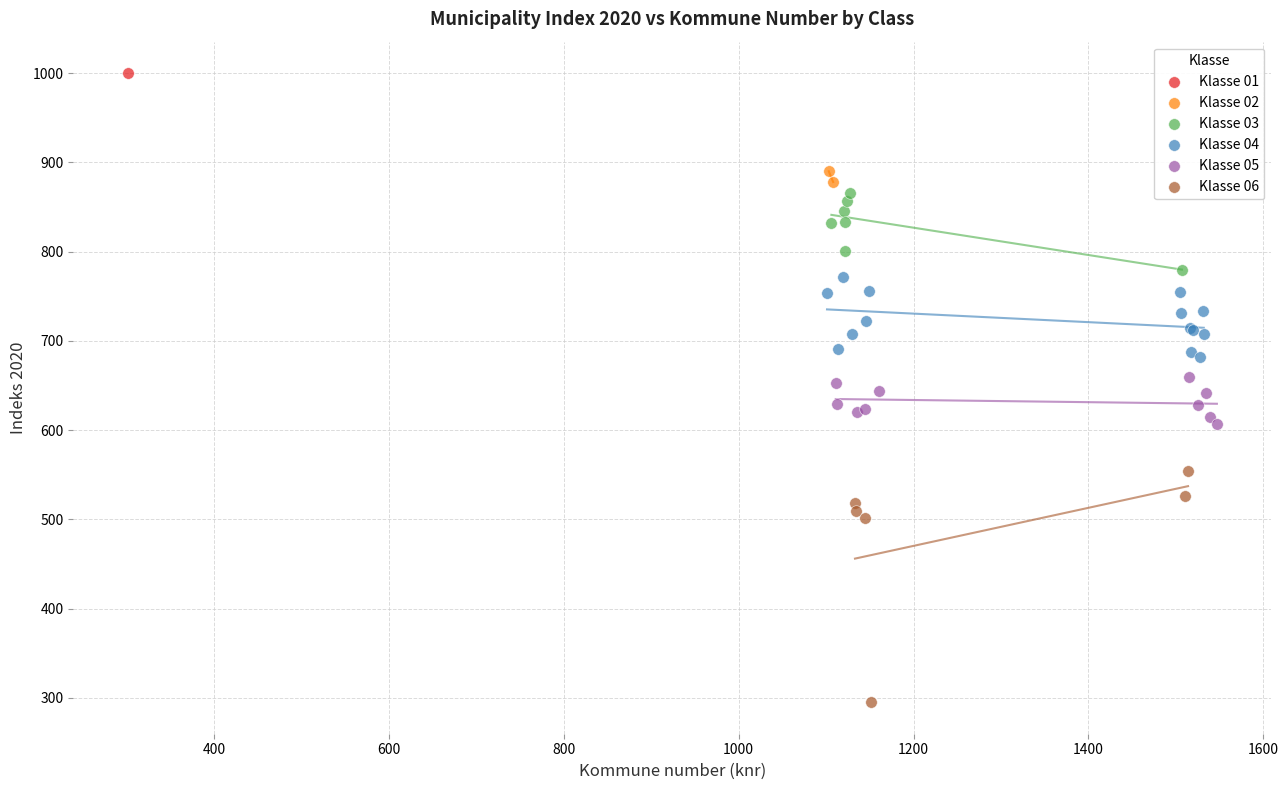

What are all the series names shown in the legend?

Klasse 01, Klasse 02, Klasse 03, Klasse 04, Klasse 05, Klasse 06